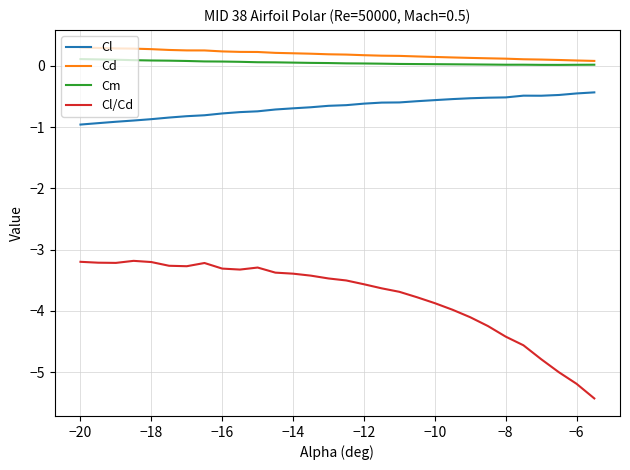

True or false: Cm and Cl/Cd cross at least once.

False